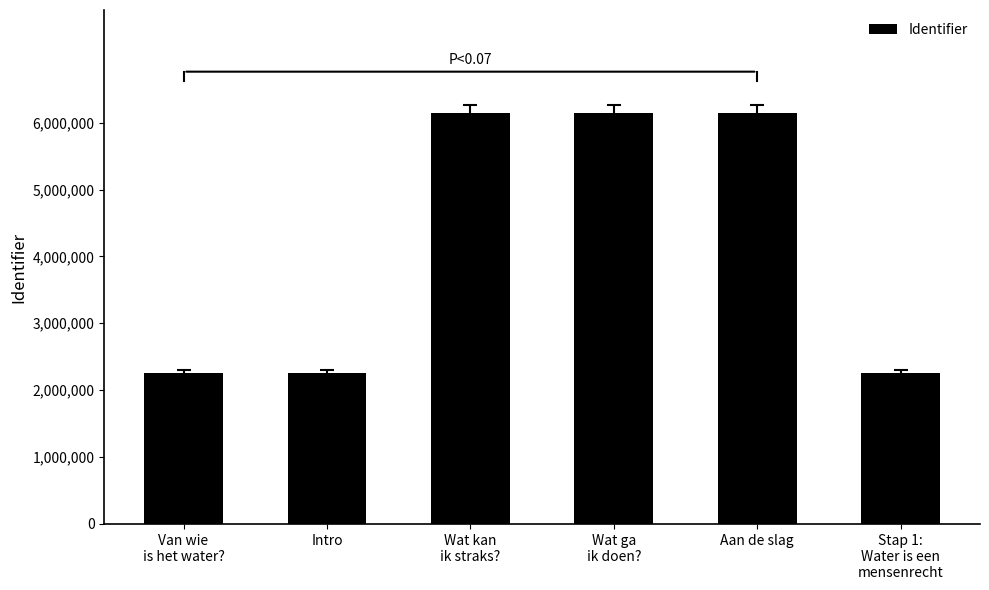

What is the label of the 2nd bar from the left?

Intro